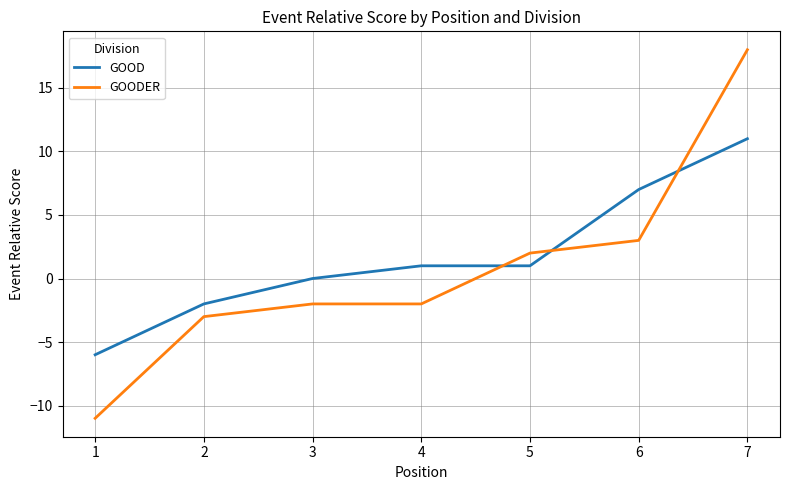

Read the GOOD value at 7, to the nearest 5.

10